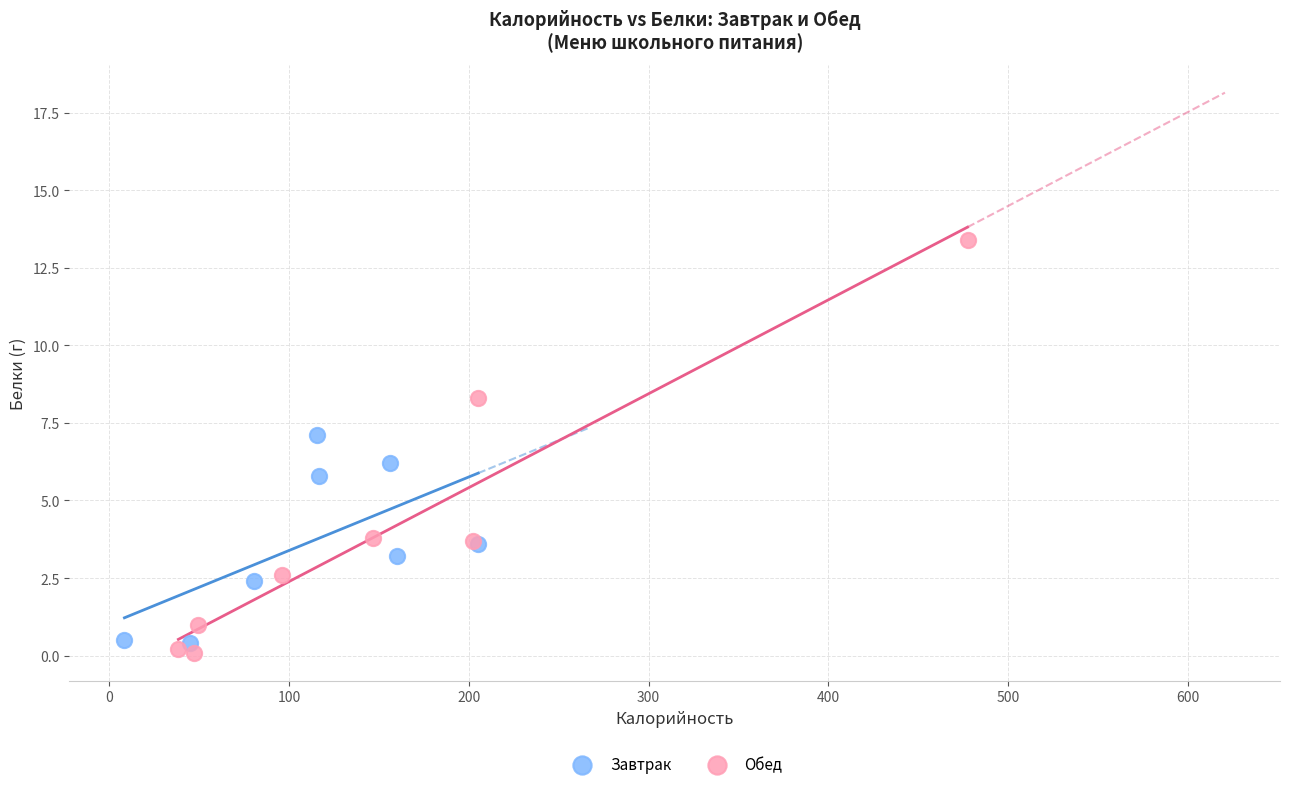

Which series has the largest Y range (max minus min)?

Обед